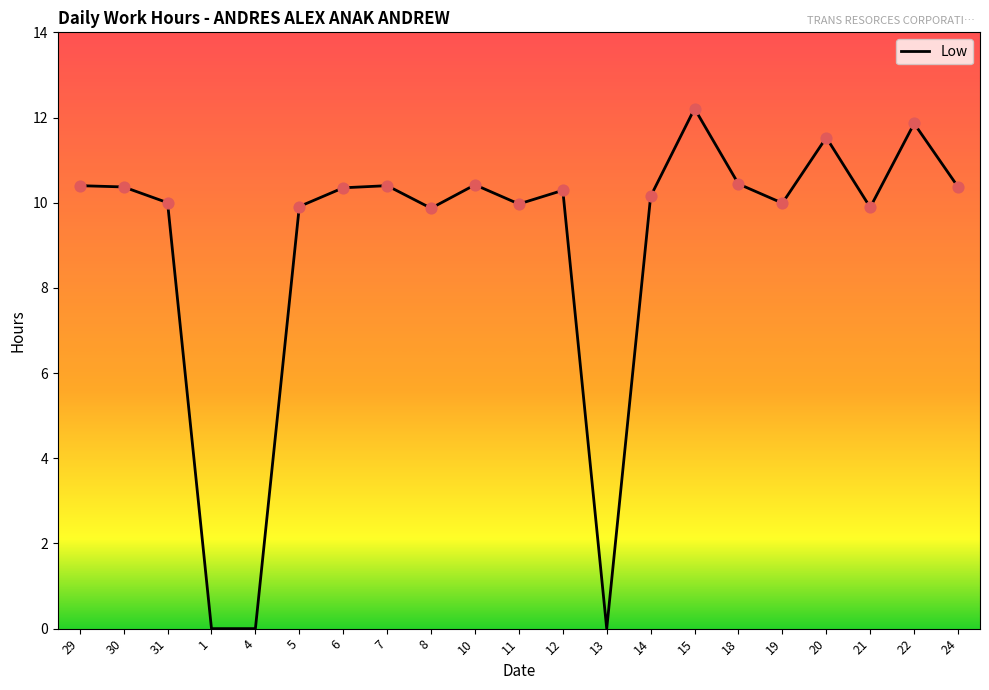

Which has a higher value, 5 or 1?

5